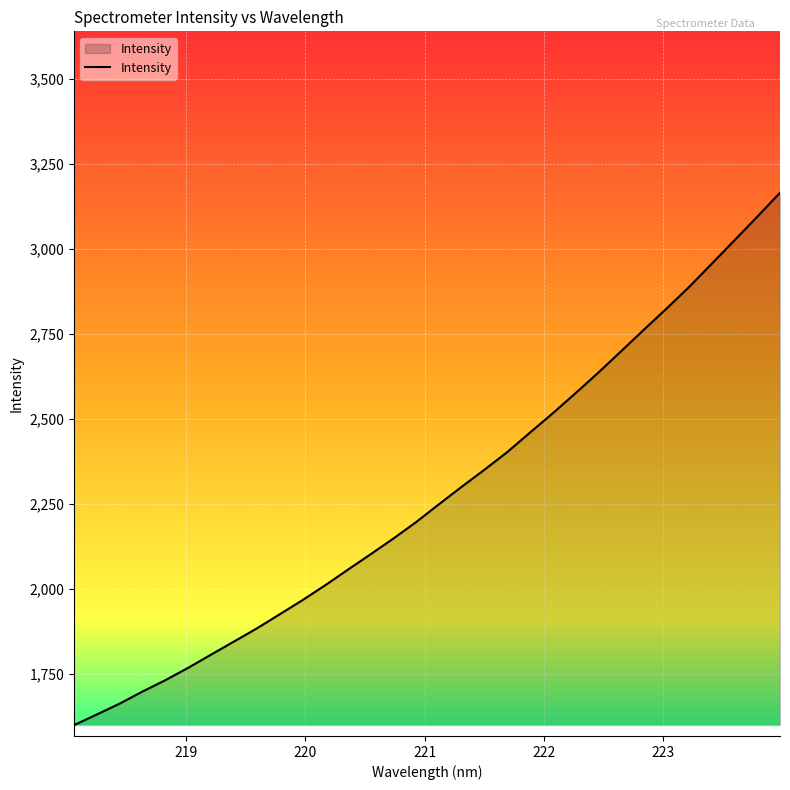

What is the difference between the maximum and minimum values?

1566.1